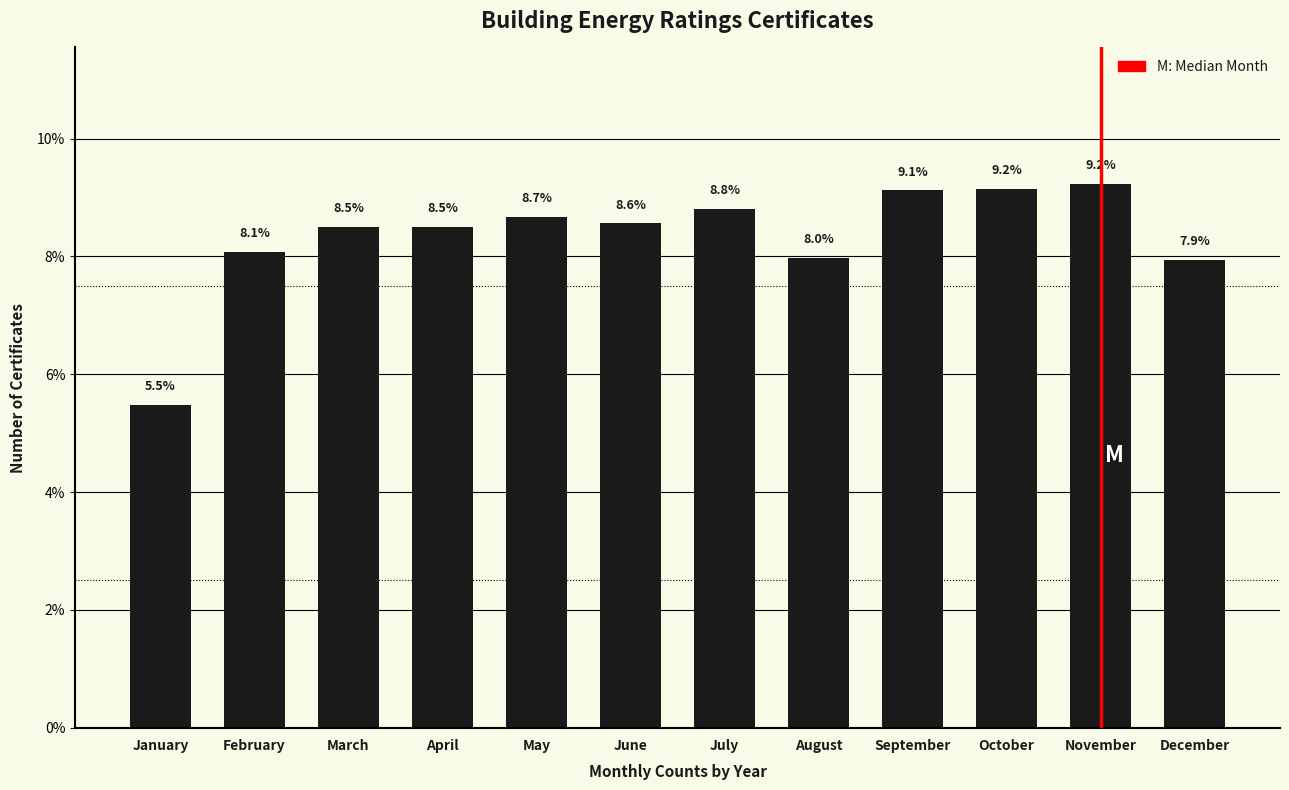

Read the value at January.

5.5